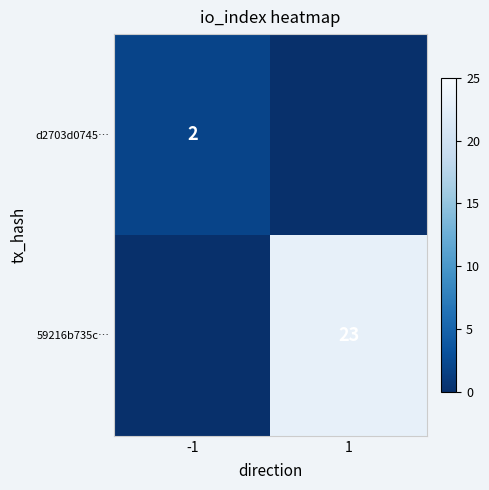

The 59216b735c… series shows 8 at 1. True or false?

False